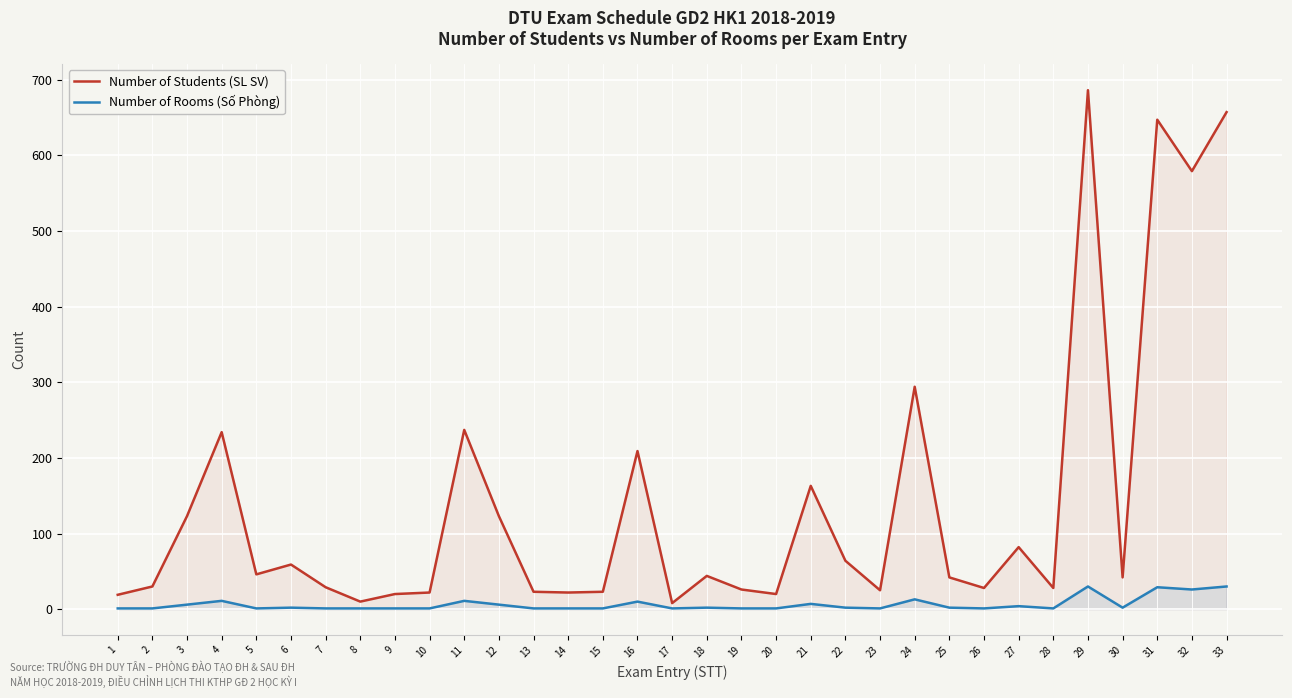

True or false: Number of Students (SL SV) and Number of Rooms (Số Phòng) intersect in this chart.

False